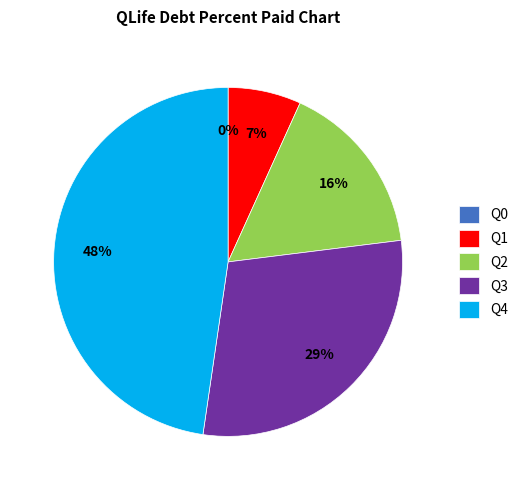

What is the smallest slice in the pie chart?

Q0